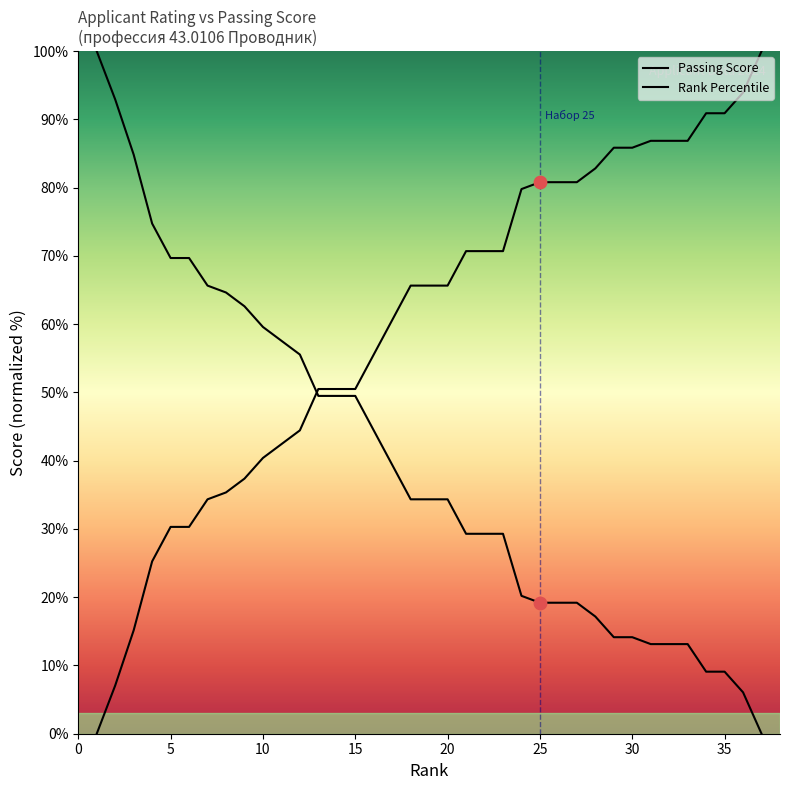

At how many categories does at least one series exceed 57?

32